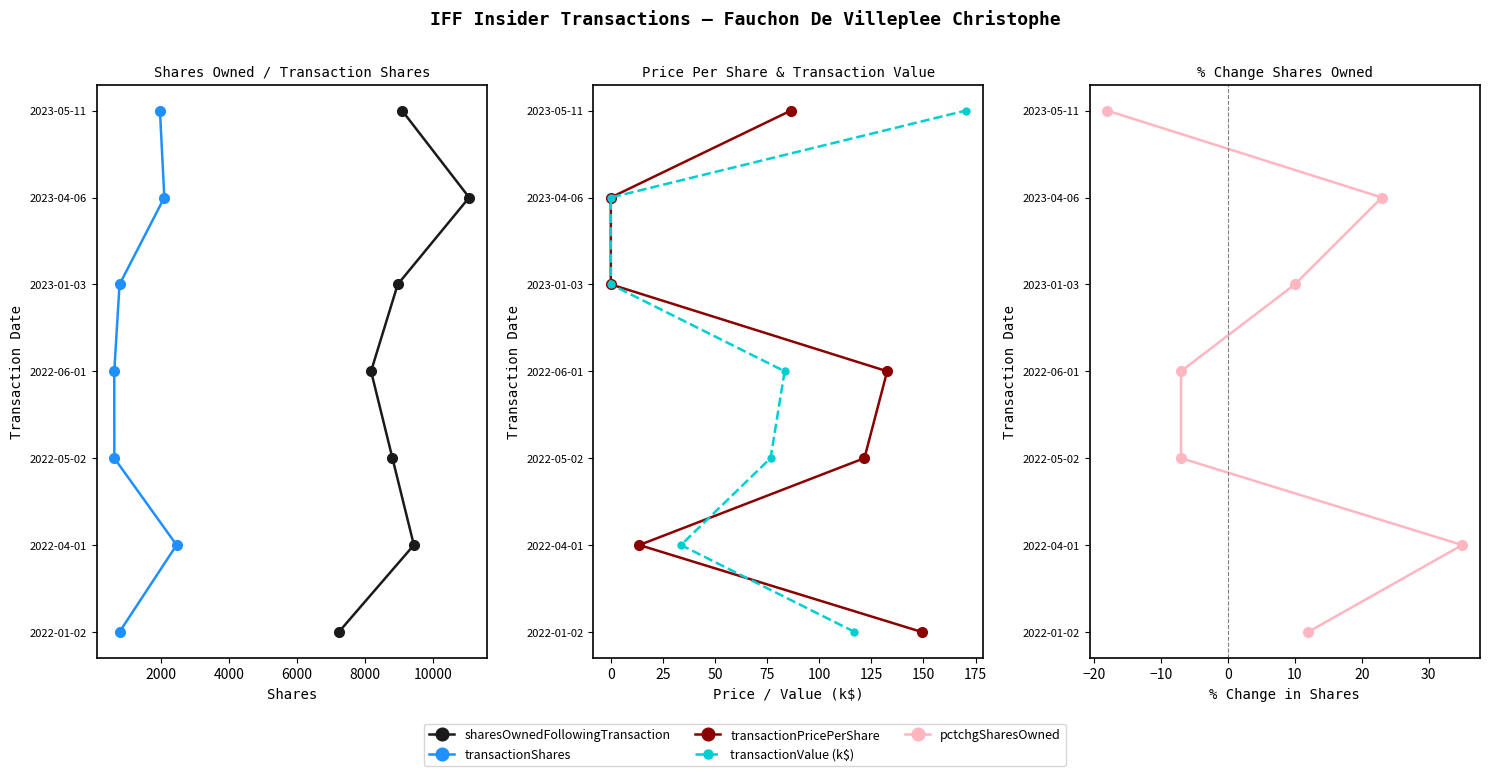

True or false: transactionShares has more than 0 interior local peaks.

False